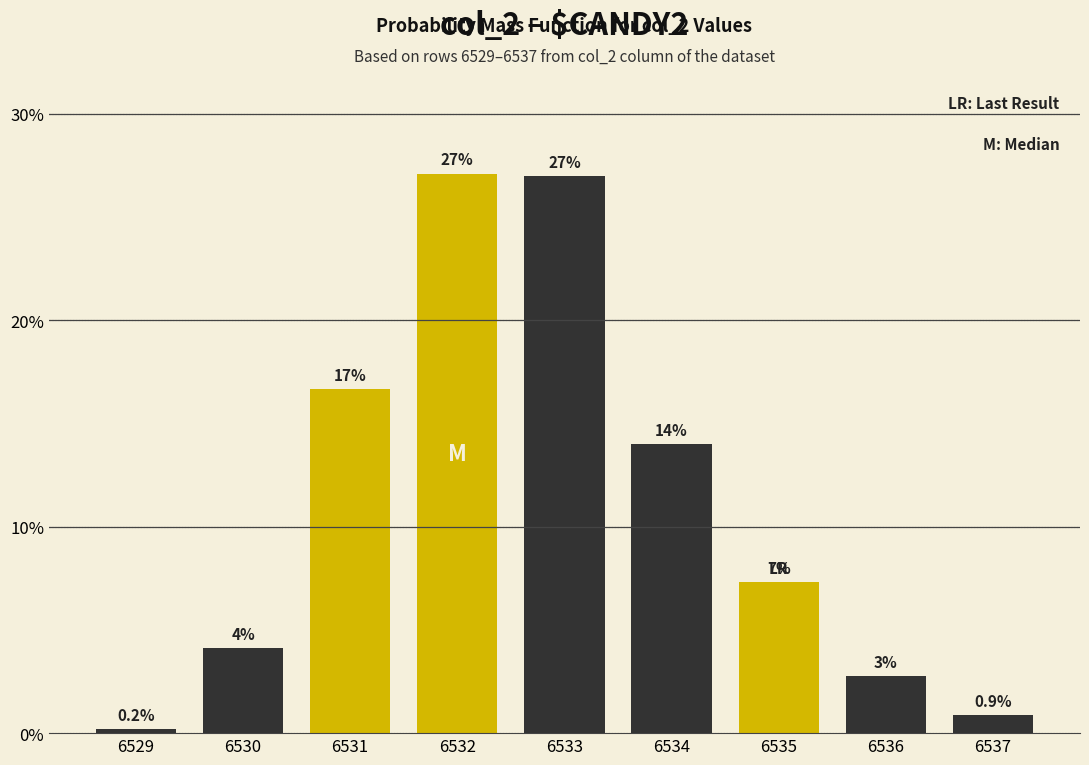

What is the maximum value shown in the chart?

27.1